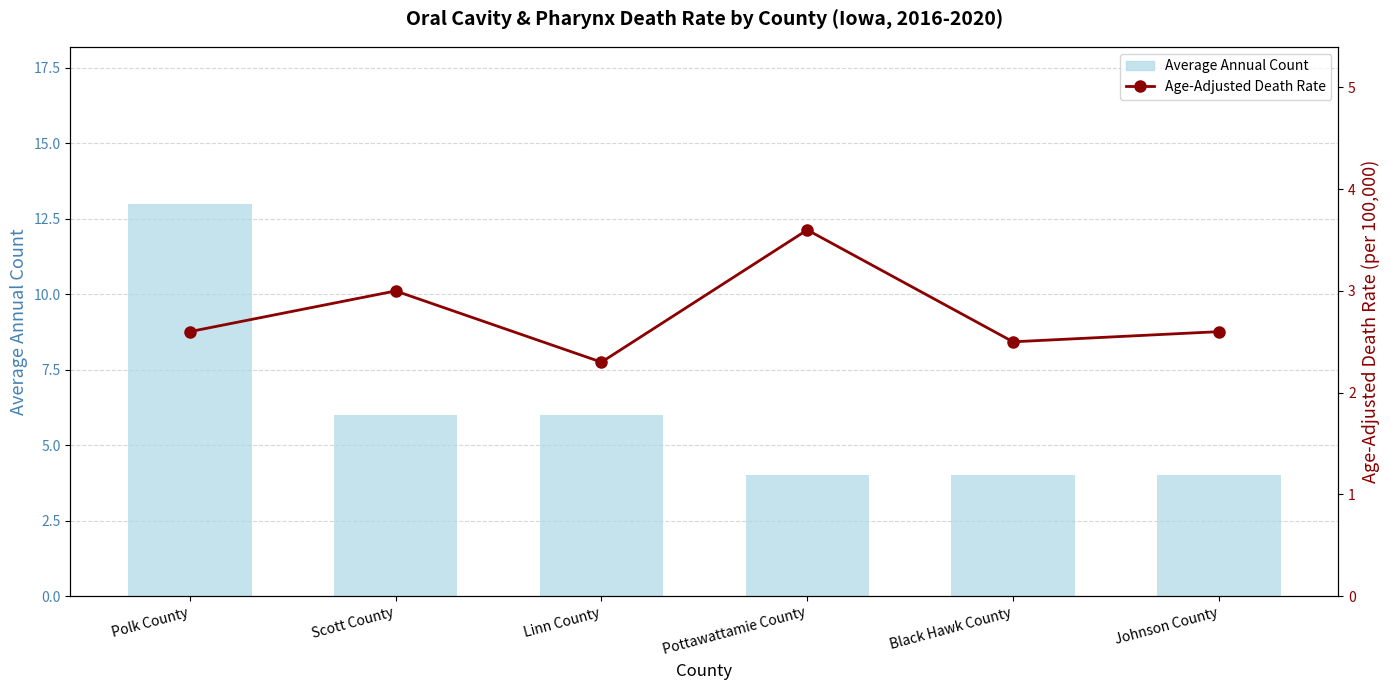

What is the minimum value for Age-Adjusted Death Rate?

2.3